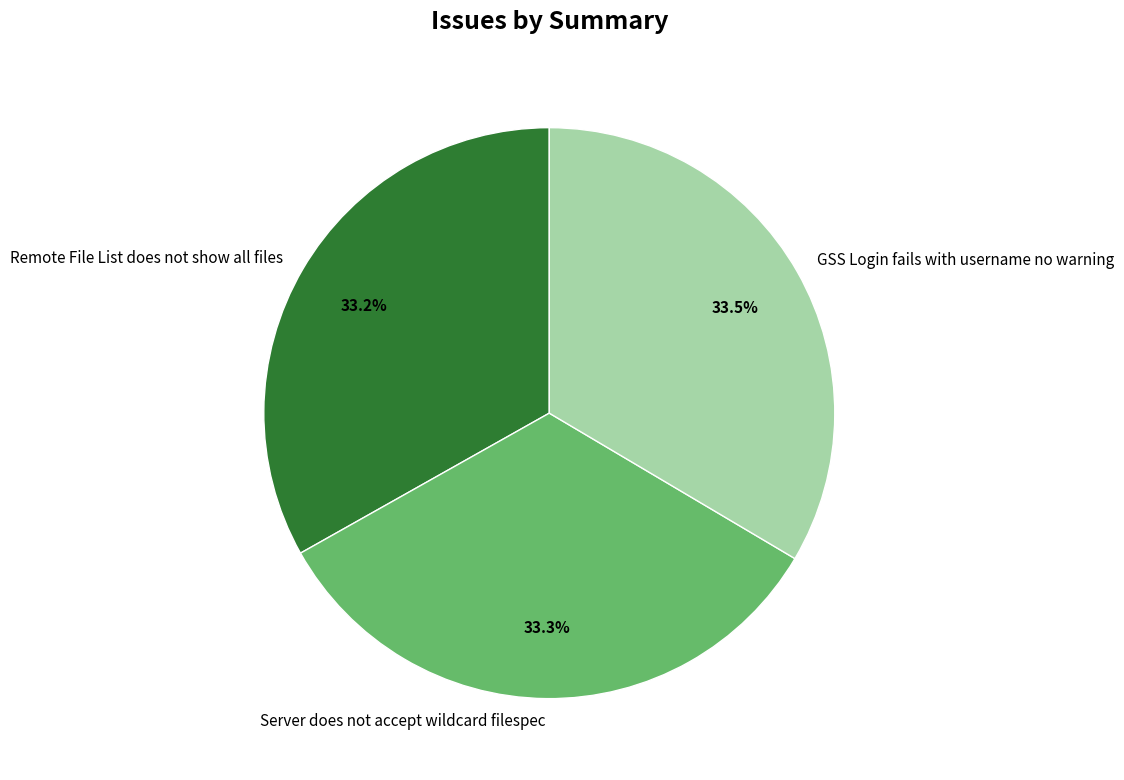

Does Server does not accept wildcard filespec represent more than half of the total?

No